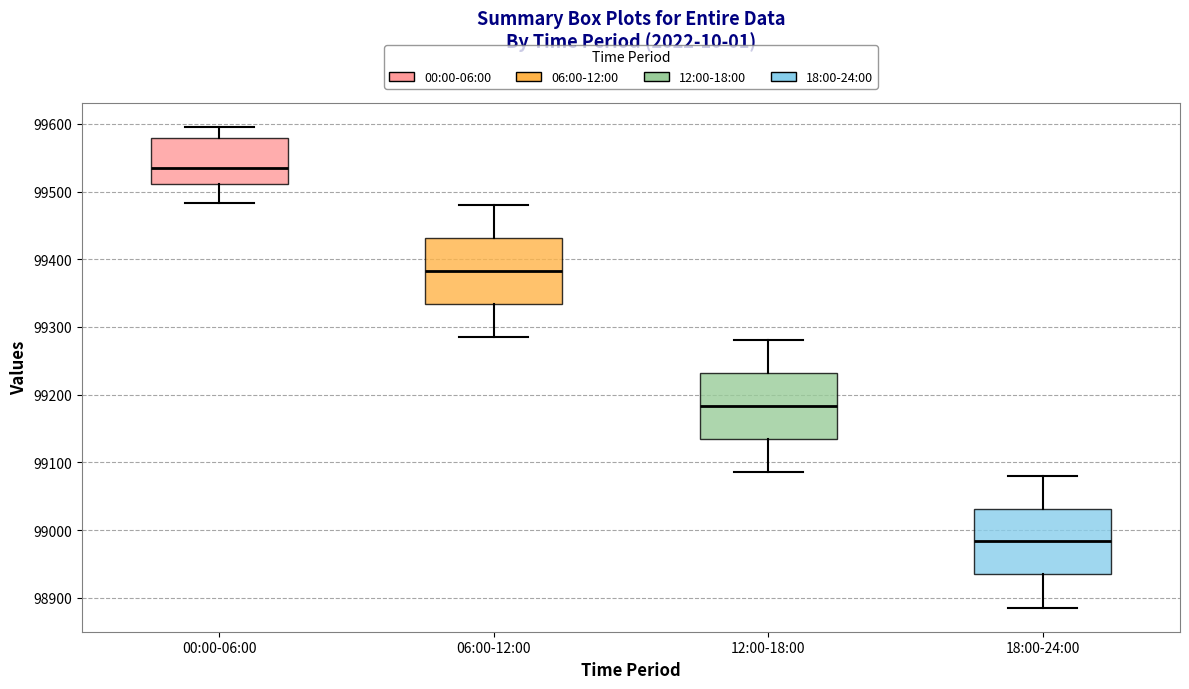

Where is the lower edge of the box for 12:00-18:00 on the y-axis? The values are not printed on the chart, so give them approximately, as read against the axis.

99130